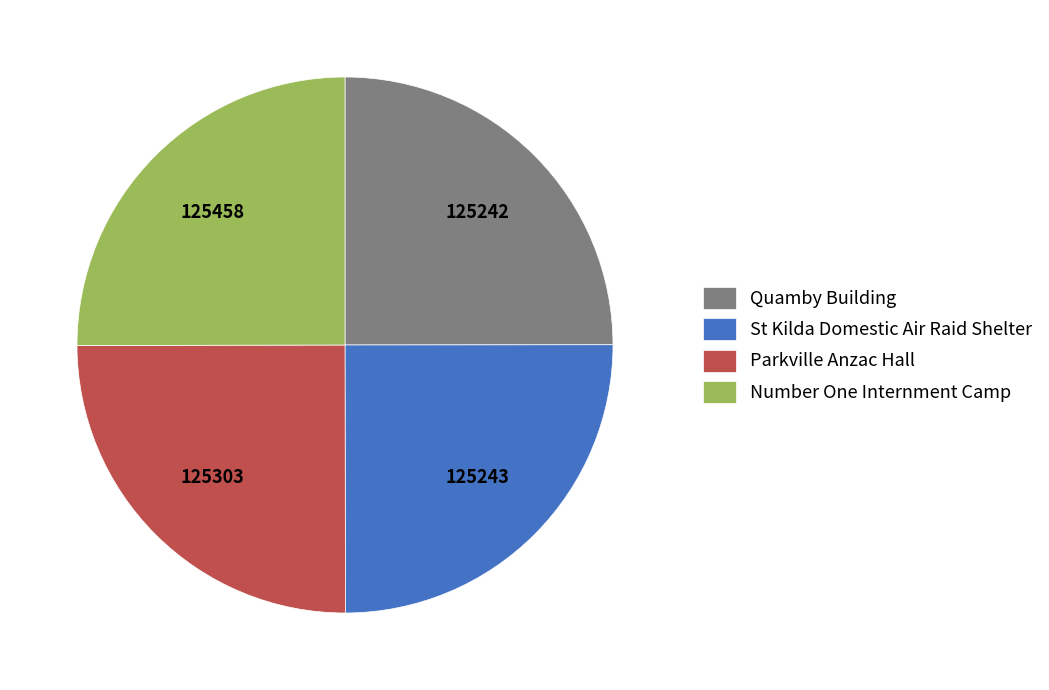

Is there a majority slice in this chart?

No